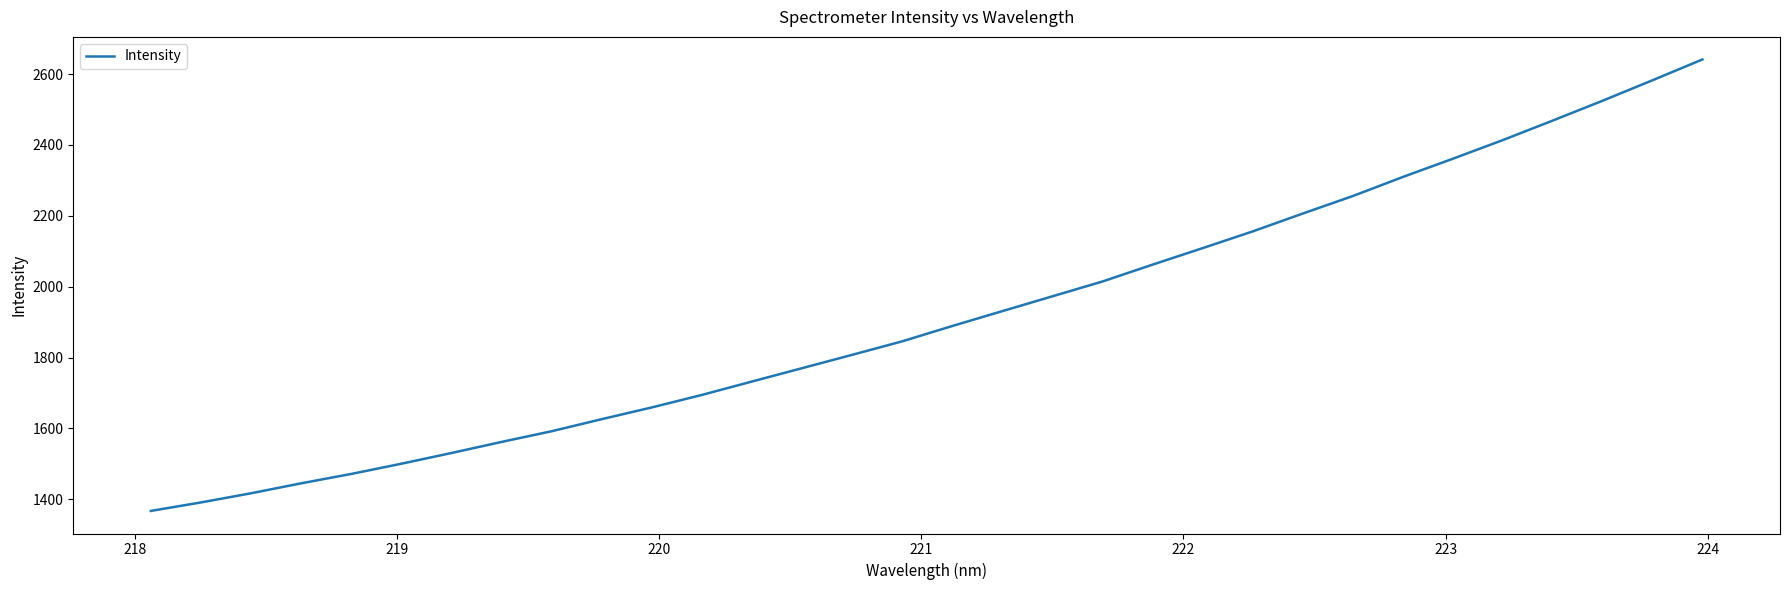

What is the minimum value shown in the chart?

1367.3